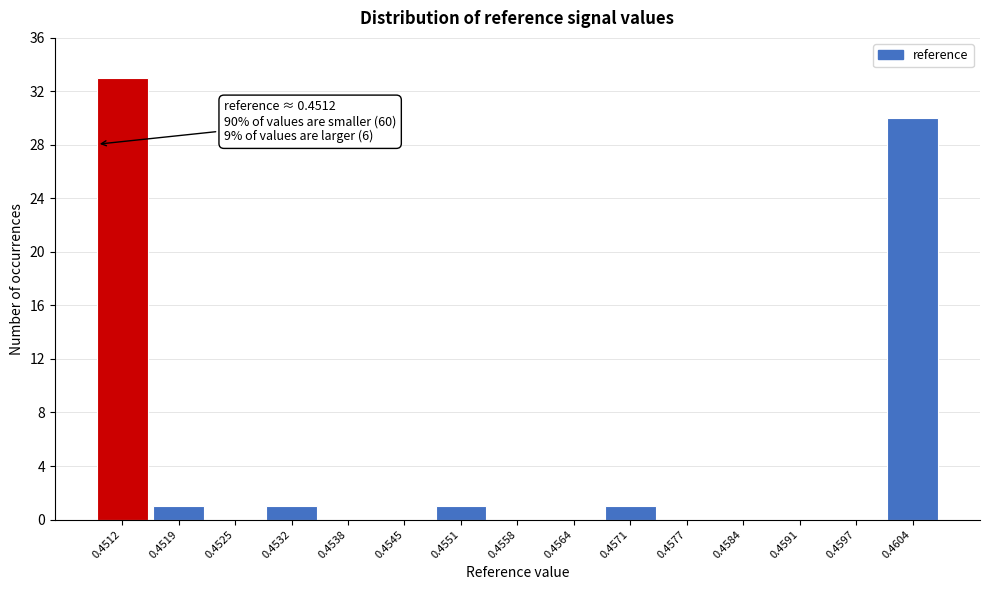

Reading left to right, extract all data points from this chart.

0.4512=33	0.4519=1	0.4525=0	0.4532=1	0.4538=0	0.4545=0	0.4551=1	0.4558=0	0.4564=0	0.4571=1	0.4577=0	0.4584=0	0.4591=0	0.4597=0	0.4604=30